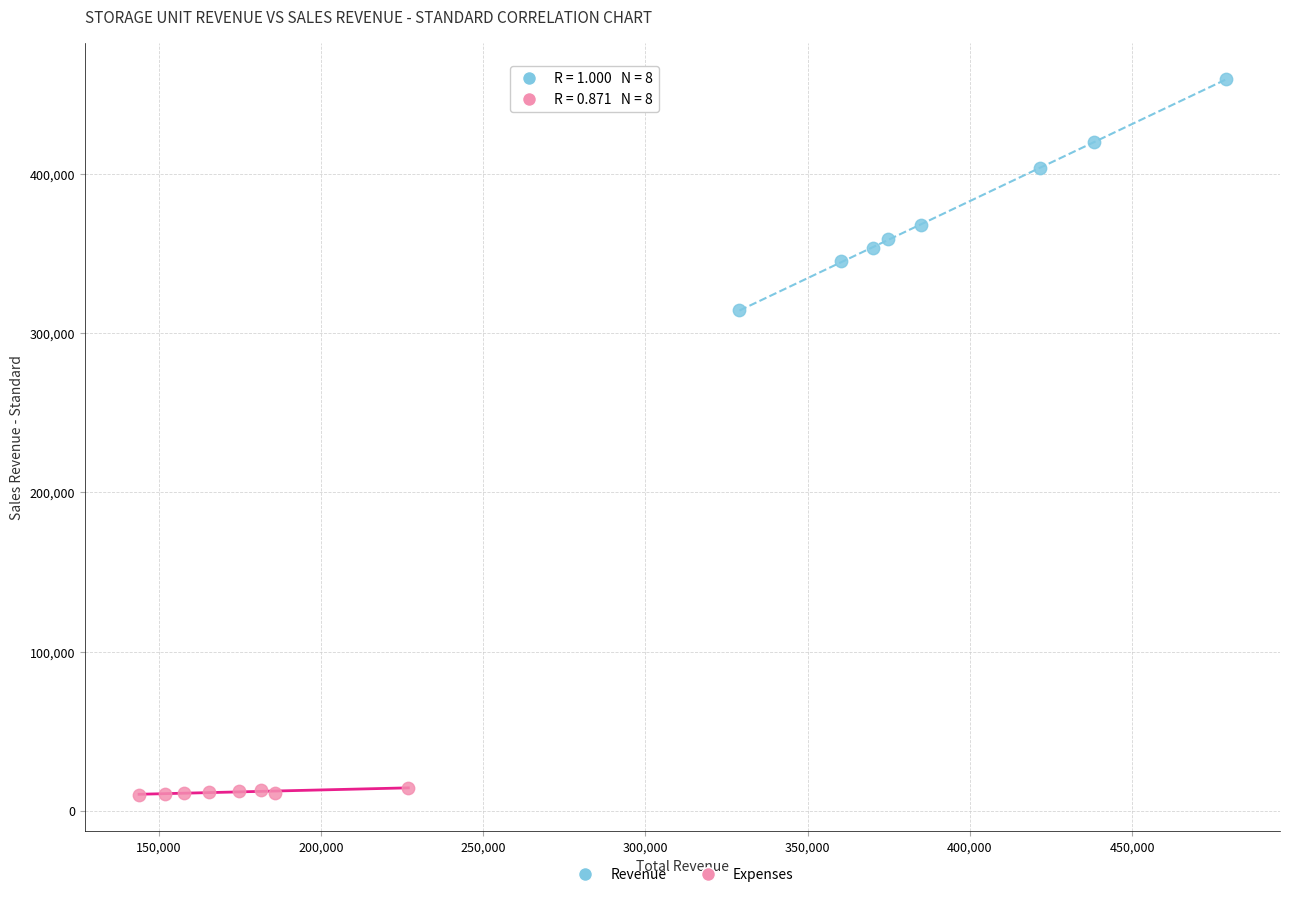

Which series contains the highest Y value?

Revenue